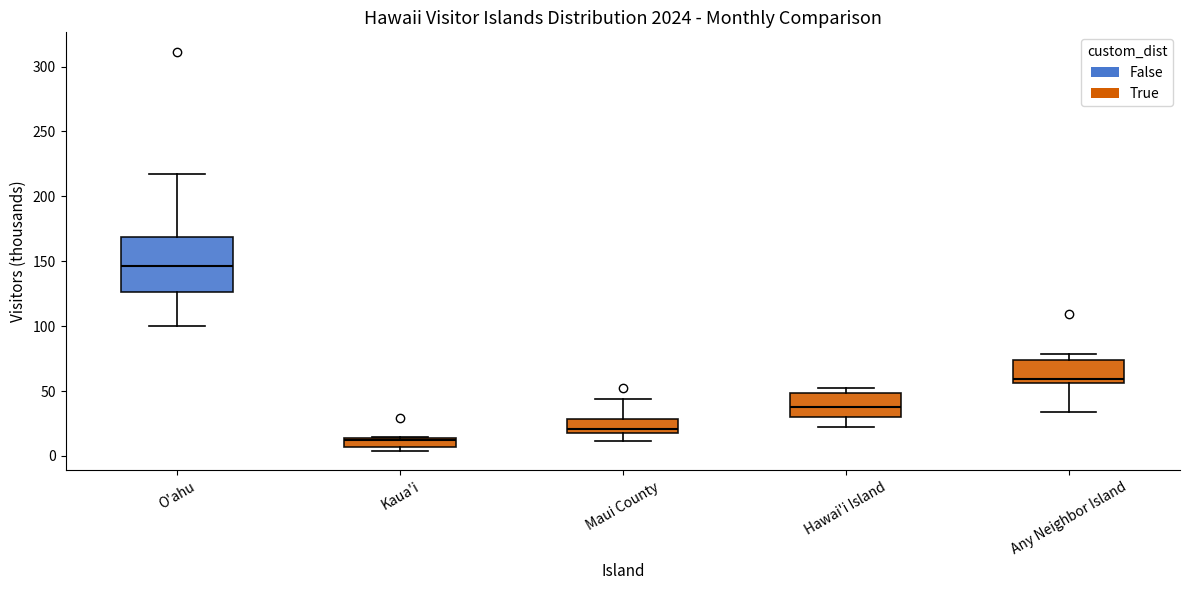

Comparing the boxes themselves (not the whiskers), which one is the tallest?

O'ahu